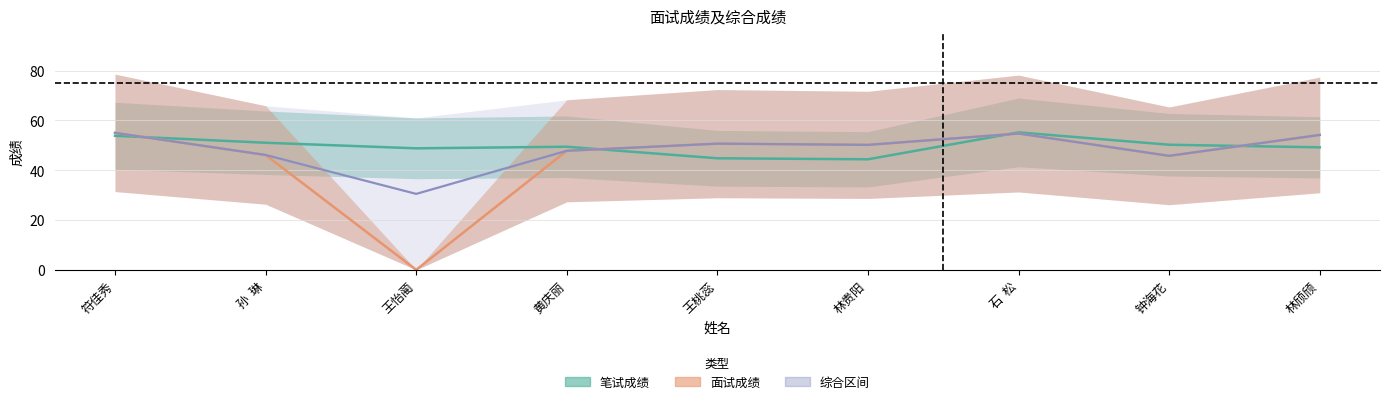

In 笔试成绩, how many points are lower than both neighbors (excluding endpoints)?

2